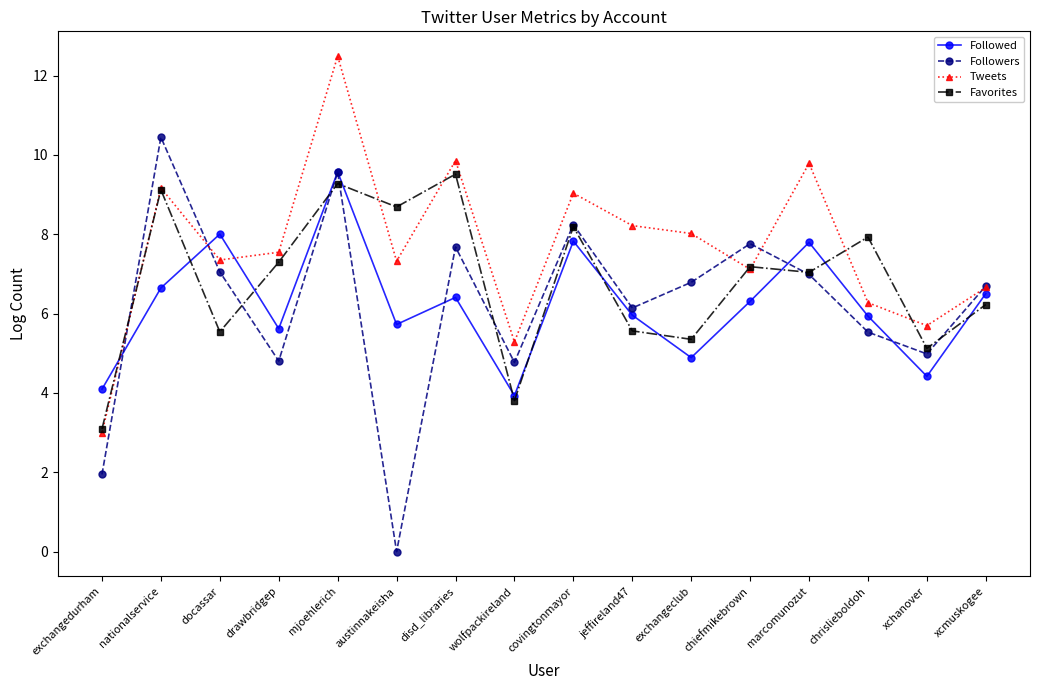

What are all the series names shown in the legend?

Followed, Followers, Tweets, Favorites